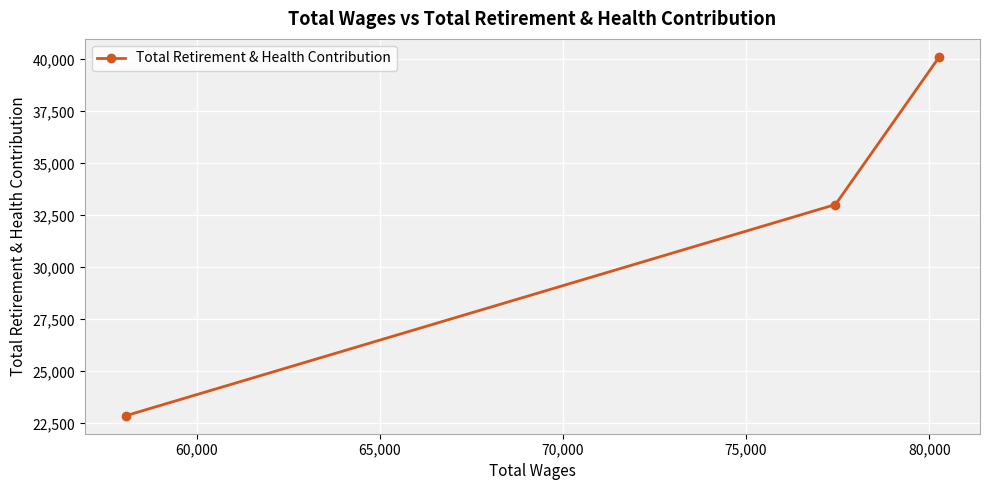

What is the value of the 1st point from the left?

22863